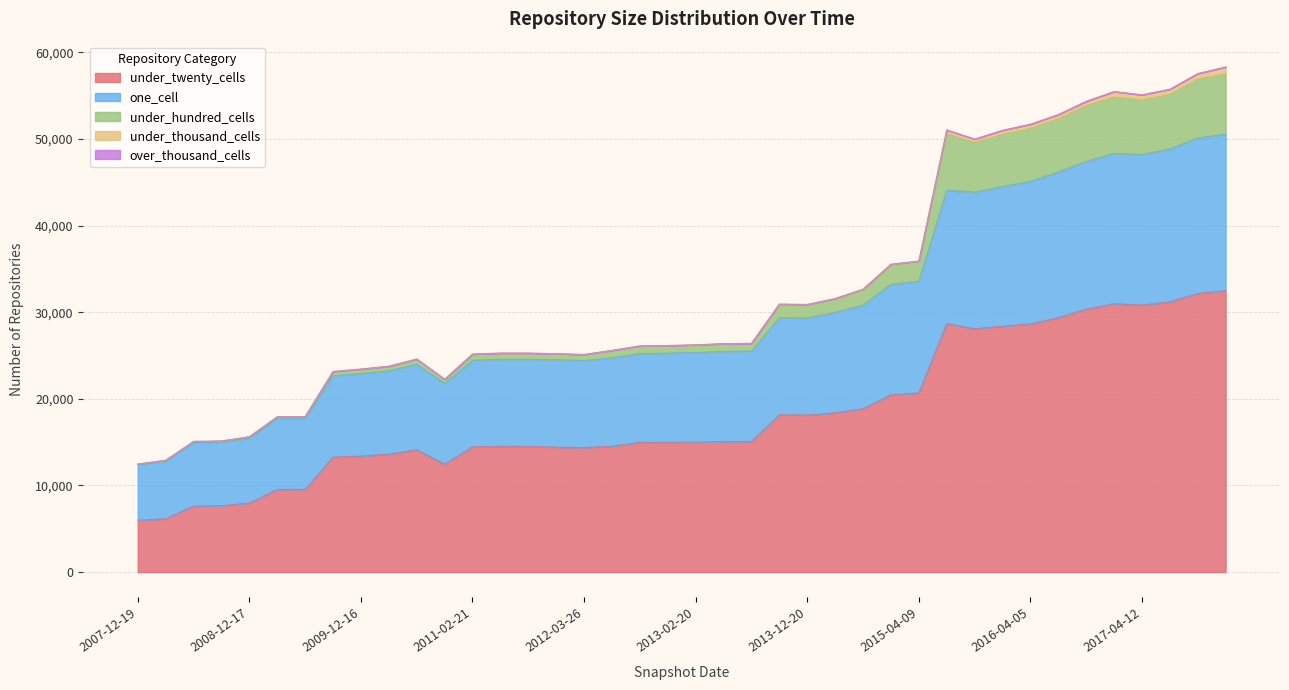

What are all the series names shown in the legend?

under_twenty_cells, one_cell, under_hundred_cells, under_thousand_cells, over_thousand_cells